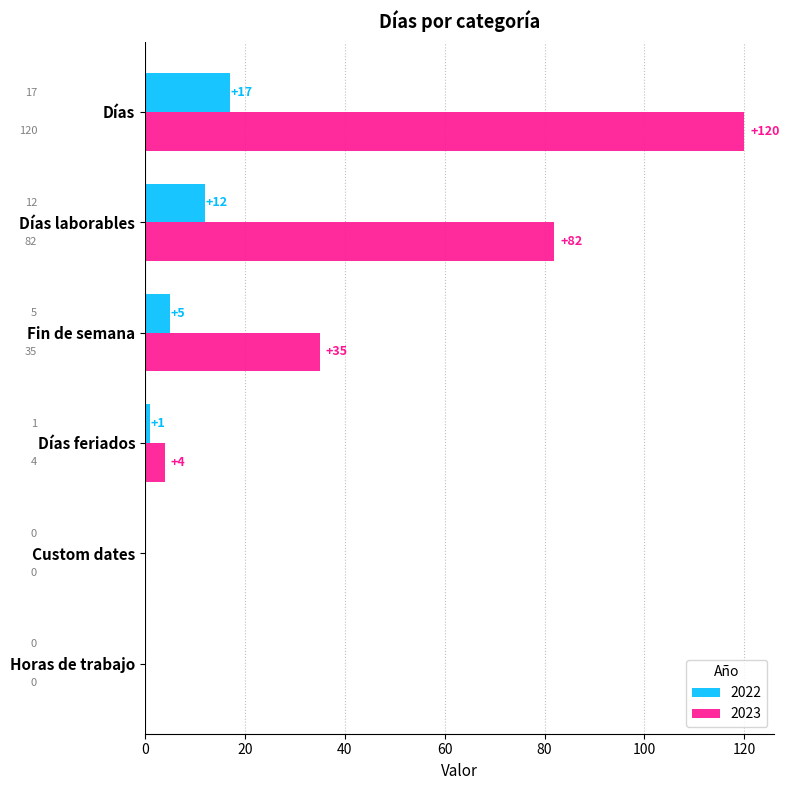

The 2023 series shows 0 at Horas de trabajo. True or false?

True